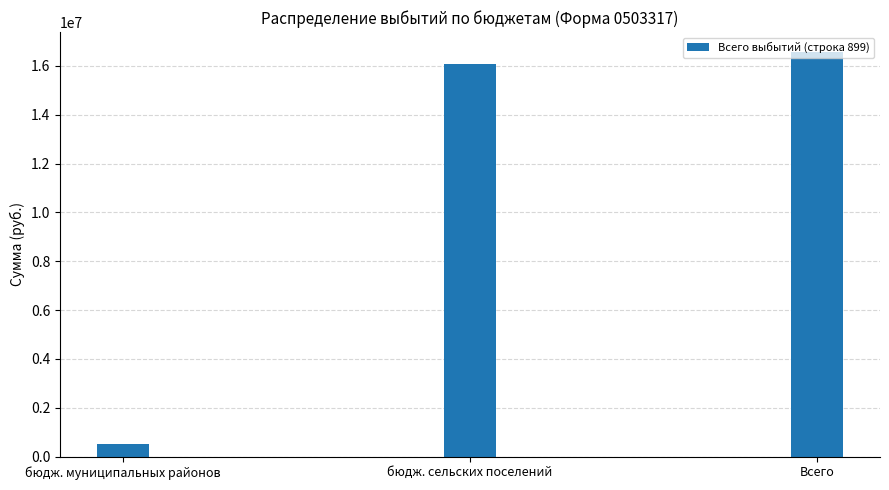

At which label does the data first exceed 16055612?

бюдж. сельских поселений